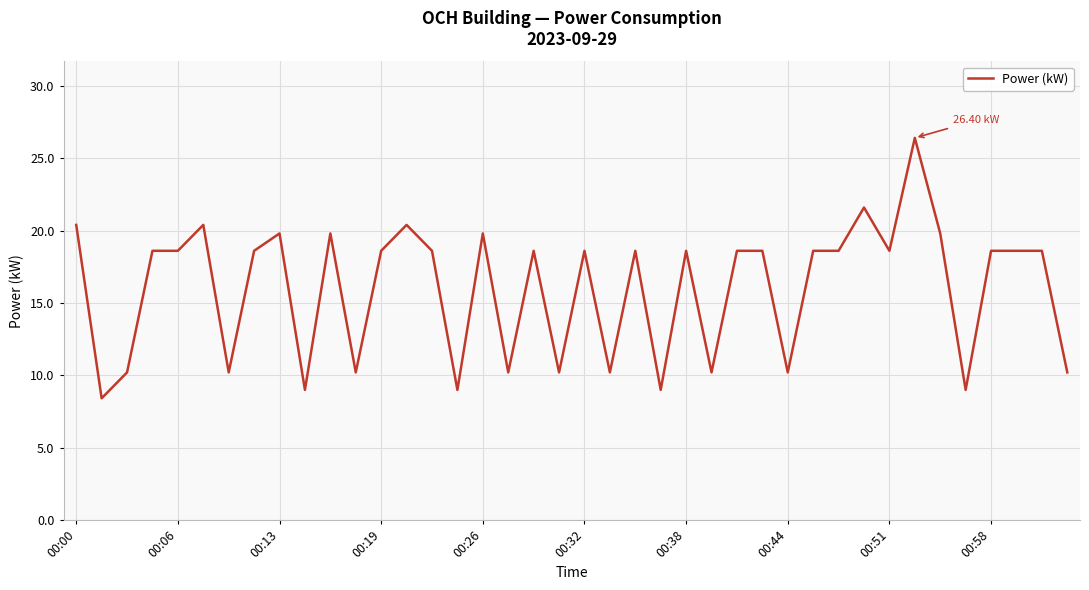

What is the difference between the maximum and minimum values?

18.0